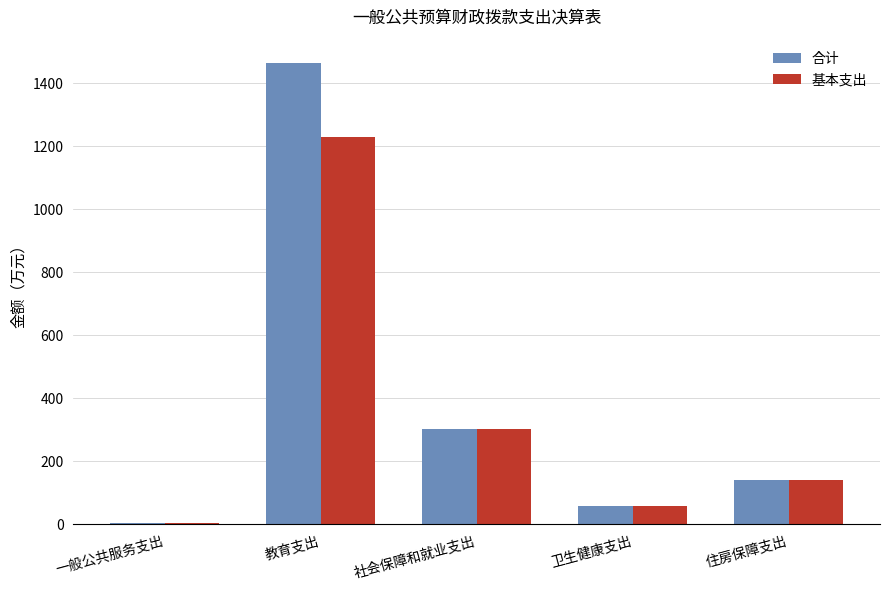

What is the sum of the 基本支出 values at 社会保障和就业支出 and 卫生健康支出?

361.5